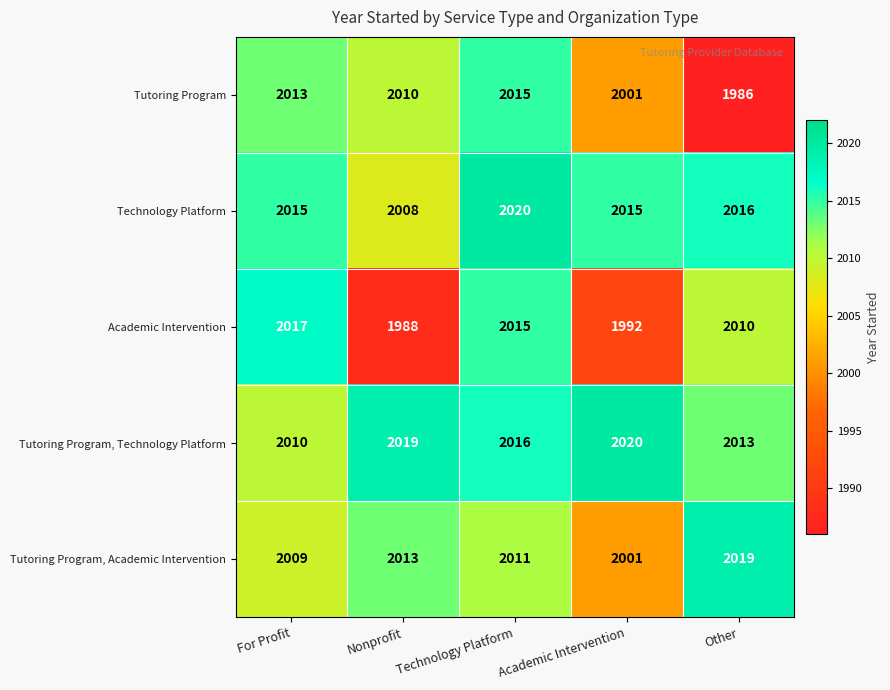

Between Nonprofit and Academic Intervention, which series saw the biggest shift?

Tutoring Program, Academic Intervention